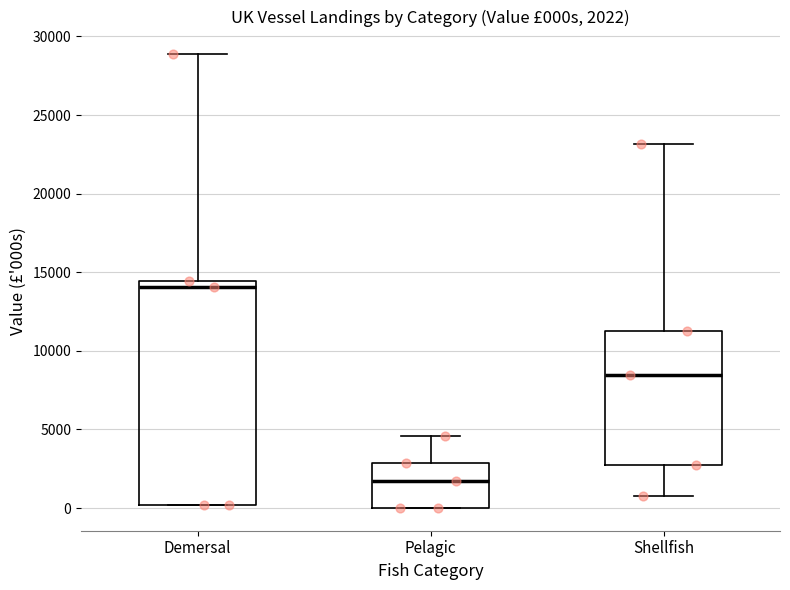

Comparing the boxes themselves (not the whiskers), which one is the tallest?

Demersal